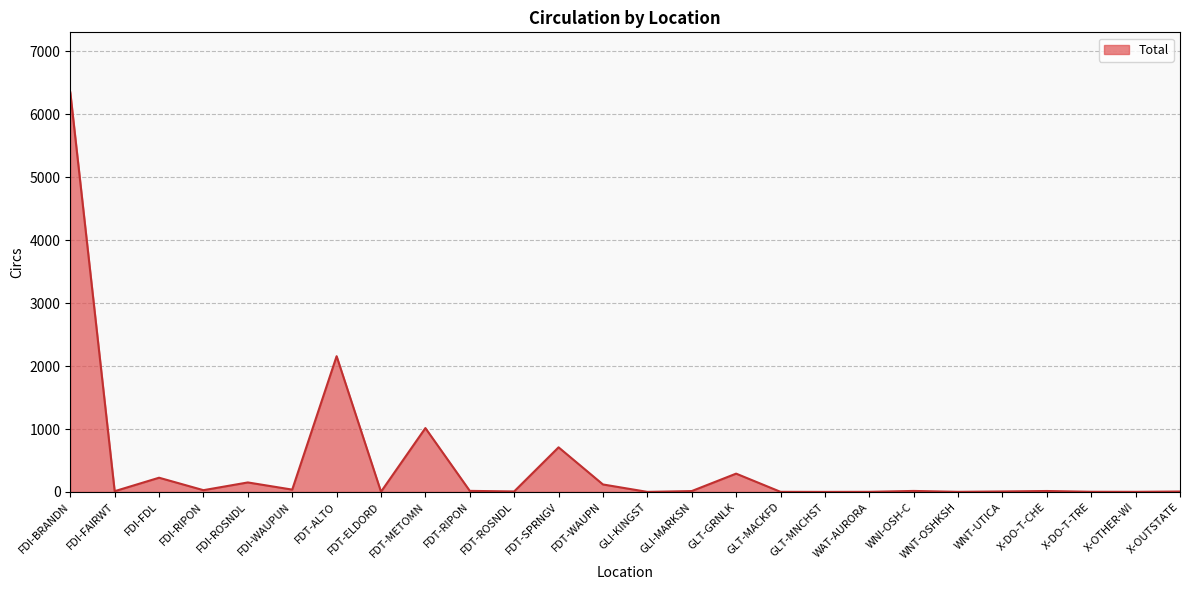

What is the change in value from FDT-ALTO to FDT-SPRNGV?

-1448